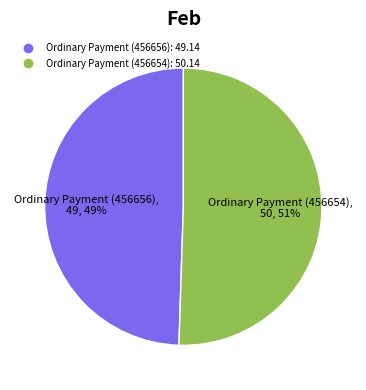

Count the number of slices in the pie.

2